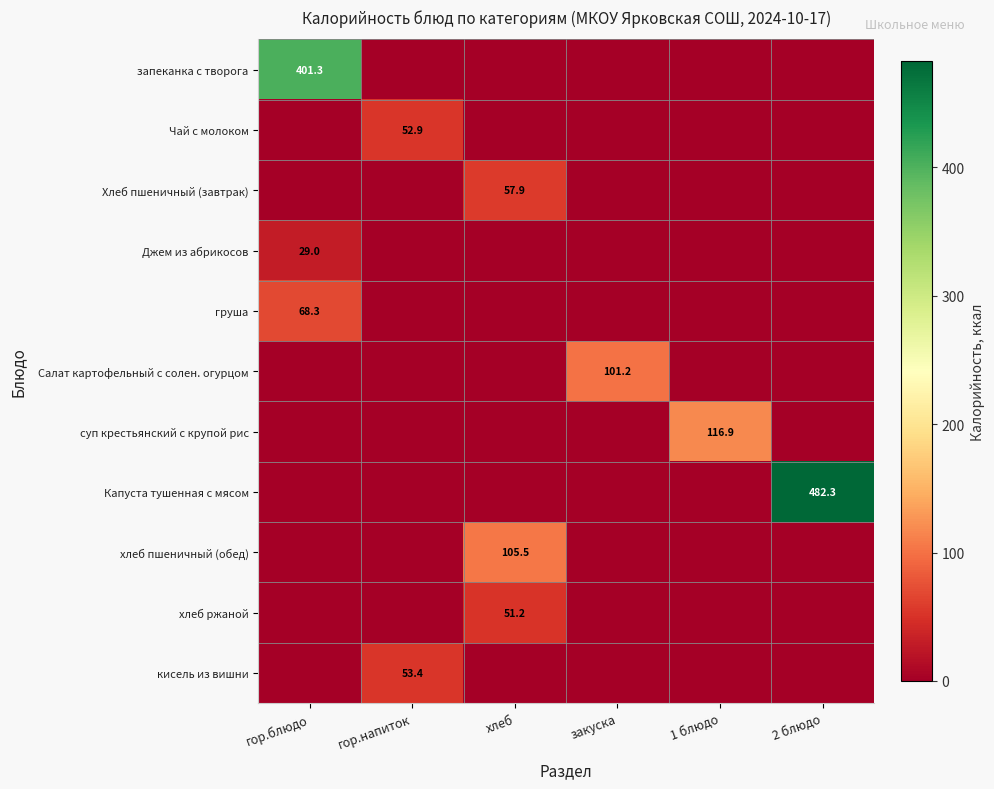

Is the value of кисель из вишни at гор.напиток greater than the value of запеканка с творога at гор.блюдо?

No